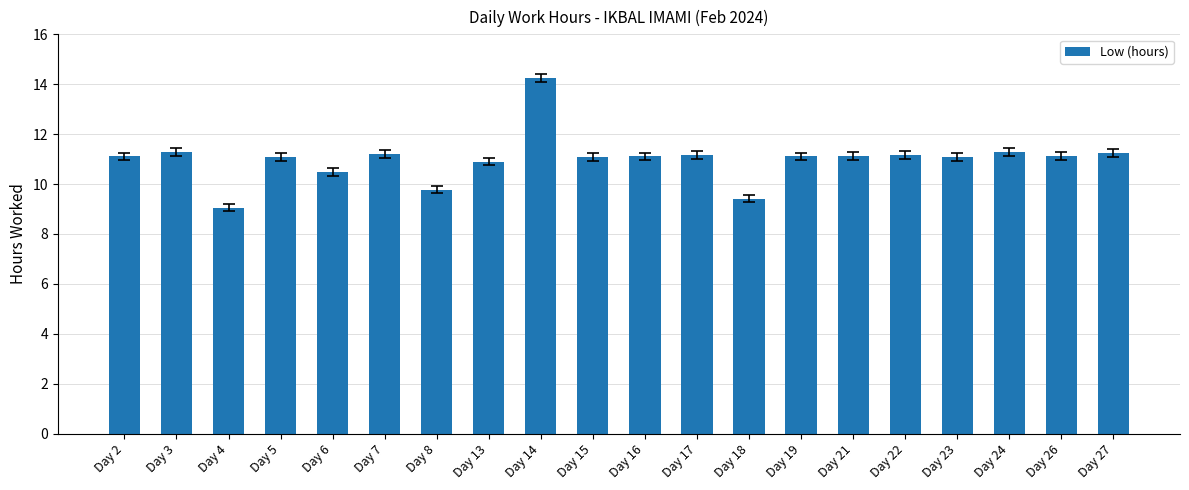

What is the smallest value displayed?

9.1